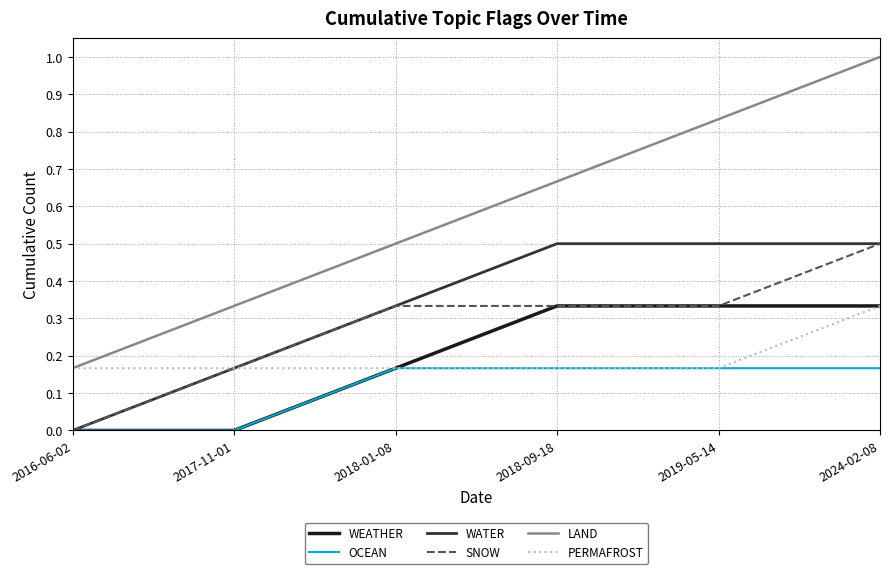

What position from the left is 2016-06-02?

1